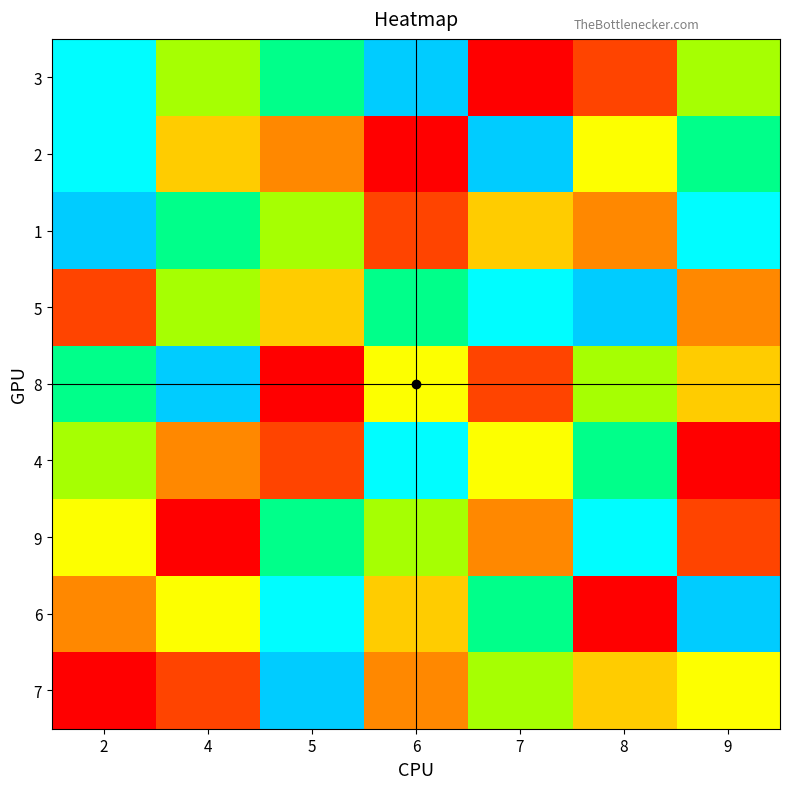

Reading left to right, what are all the values shown in this chart?

3: 2=8	4=6	5=7	6=9	7=1	8=2	9=6
2: 2=8	4=4	5=3	6=1	7=9	8=5	9=7
1: 2=9	4=7	5=6	6=2	7=4	8=3	9=8
5: 2=2	4=6	5=4	6=7	7=8	8=9	9=3
8: 2=7	4=9	5=1	6=5	7=2	8=6	9=4
4: 2=6	4=3	5=2	6=8	7=5	8=7	9=1
9: 2=5	4=1	5=7	6=6	7=3	8=8	9=2
6: 2=3	4=5	5=8	6=4	7=7	8=1	9=9
7: 2=1	4=2	5=9	6=3	7=6	8=4	9=5